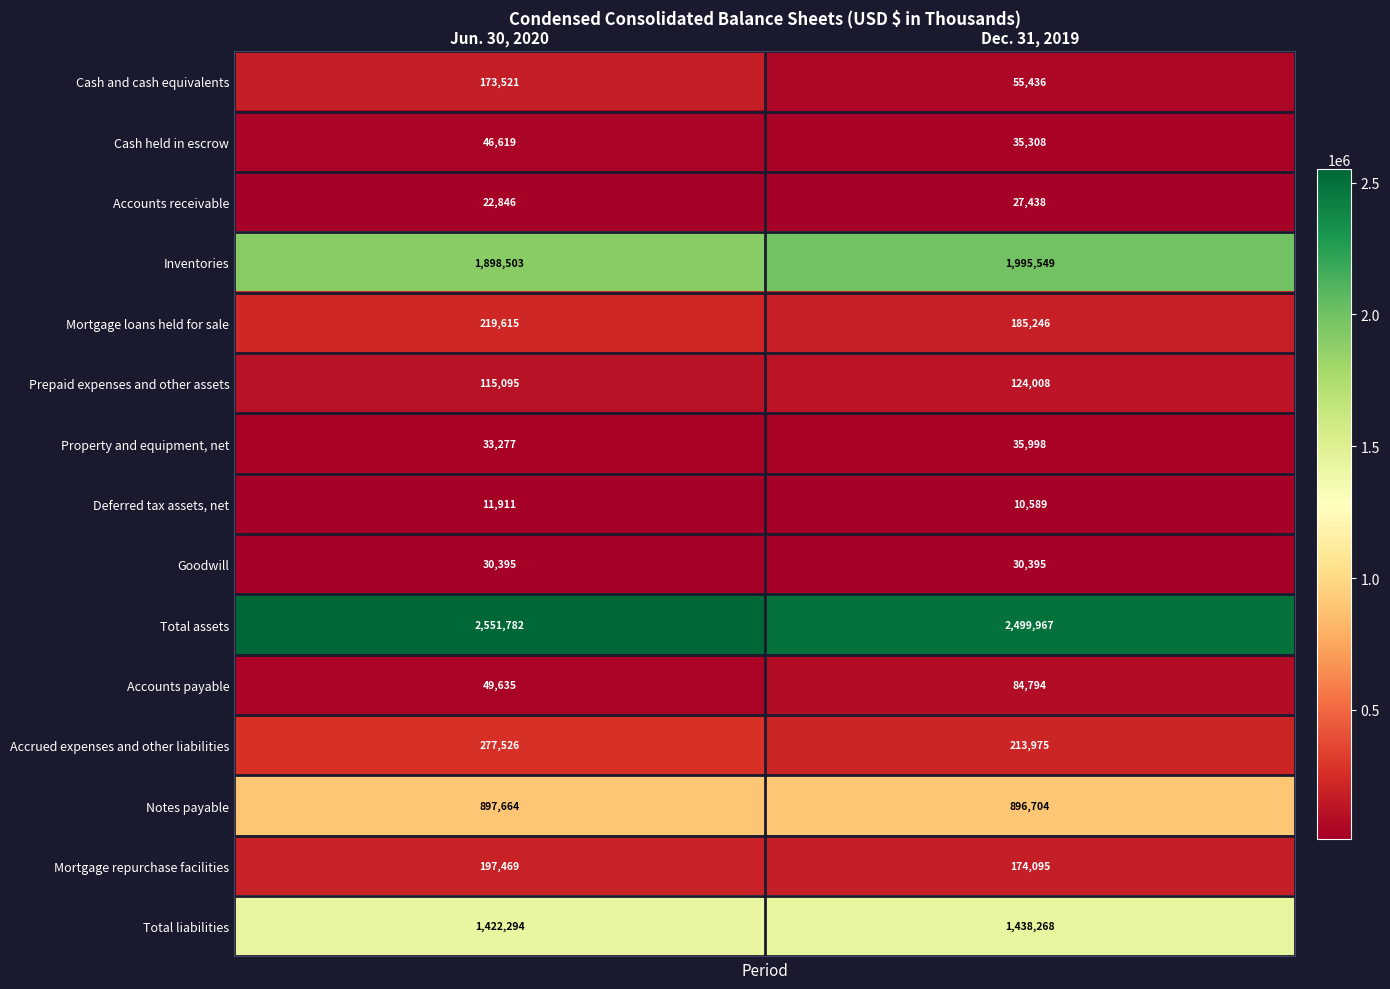

What is the difference between the maximum and minimum values in the Accounts payable series?

35159